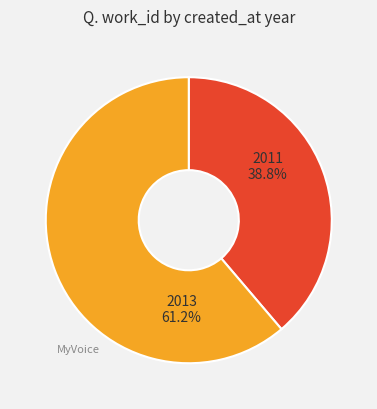

What portion of the pie excludes 2013?

38.8%